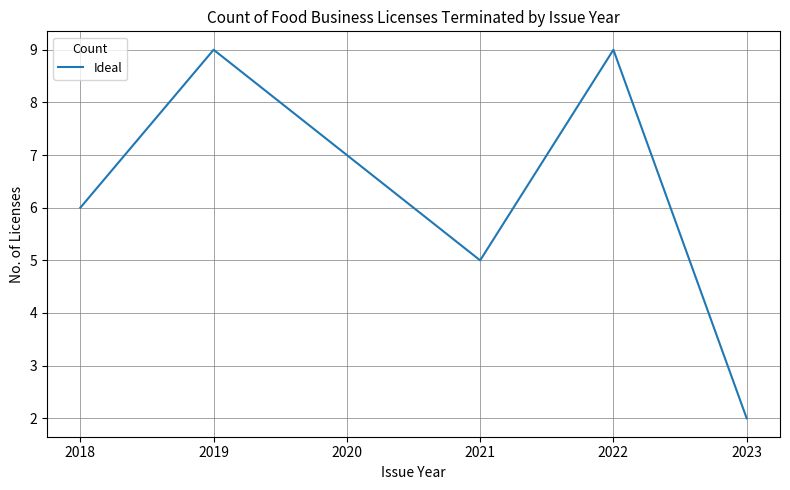

The chart shows a value of 9 at 2019. True or false?

True